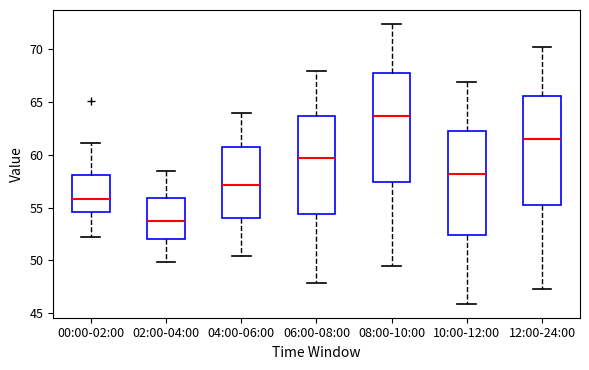

Reading left to right, transcribe this box plot: for each box, give where its median line is, the range the box spans, and where its two whiskers end, as read against the y-axis. The values are not printed on the chart, so give them approximately, as read against the axis.

00:00-02:00: median 56.0, box 54.5 to 58.0, whiskers 52.0 to 61.0
02:00-04:00: median 53.5, box 52.0 to 56.0, whiskers 50.0 to 58.5
04:00-06:00: median 57.0, box 54.0 to 60.5, whiskers 50.5 to 64.0
06:00-08:00: median 60.0, box 54.5 to 63.5, whiskers 48.0 to 68.0
08:00-10:00: median 63.5, box 57.5 to 68.0, whiskers 49.5 to 72.5
10:00-12:00: median 58.0, box 52.5 to 62.5, whiskers 46.0 to 67.0
12:00-24:00: median 61.5, box 55.5 to 65.5, whiskers 47.5 to 70.0